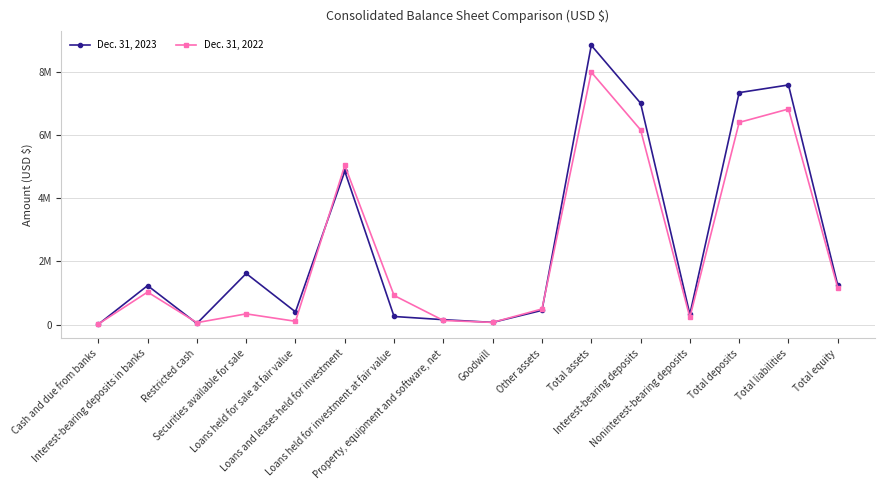

Which has a higher value, Total deposits or Goodwill?

Total deposits